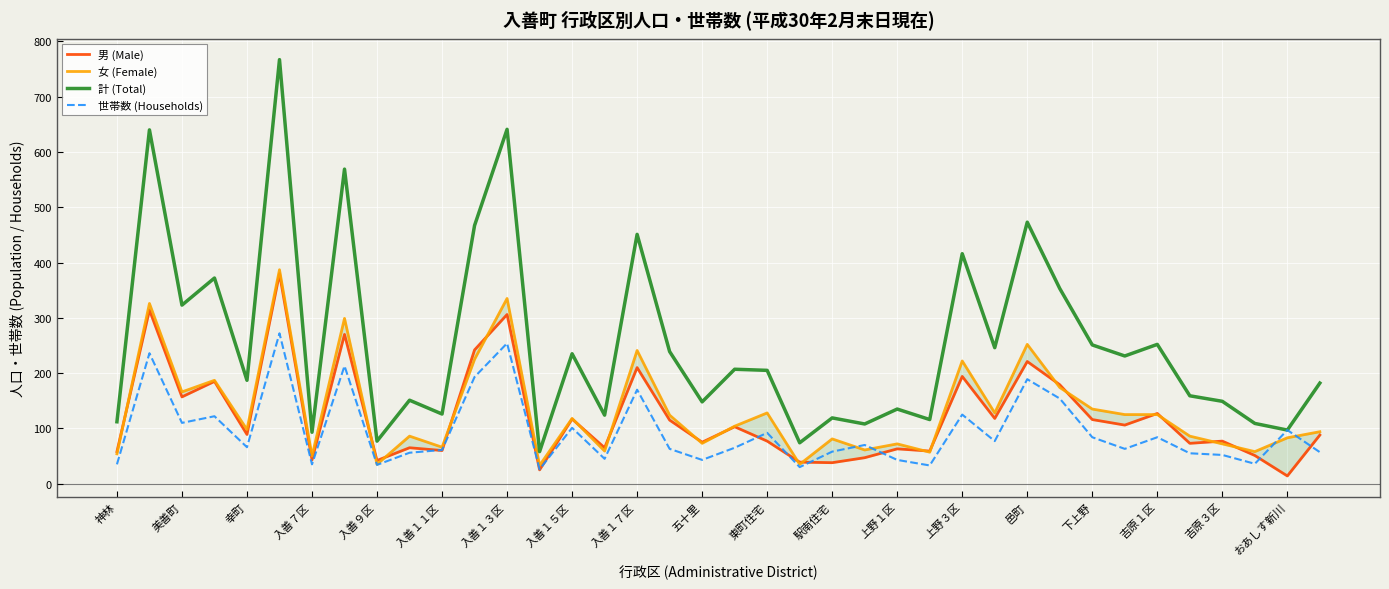

Is it true that 計 (Total) equals 121 at 幸町?

False